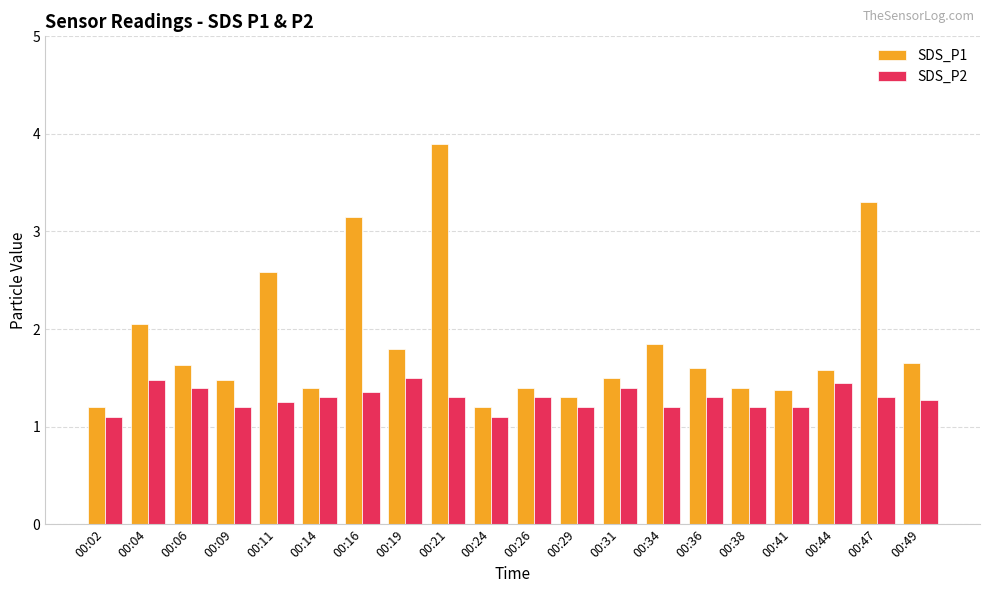

What is the sum of the SDS_P2 values at 00:19 and 00:16?

2.9